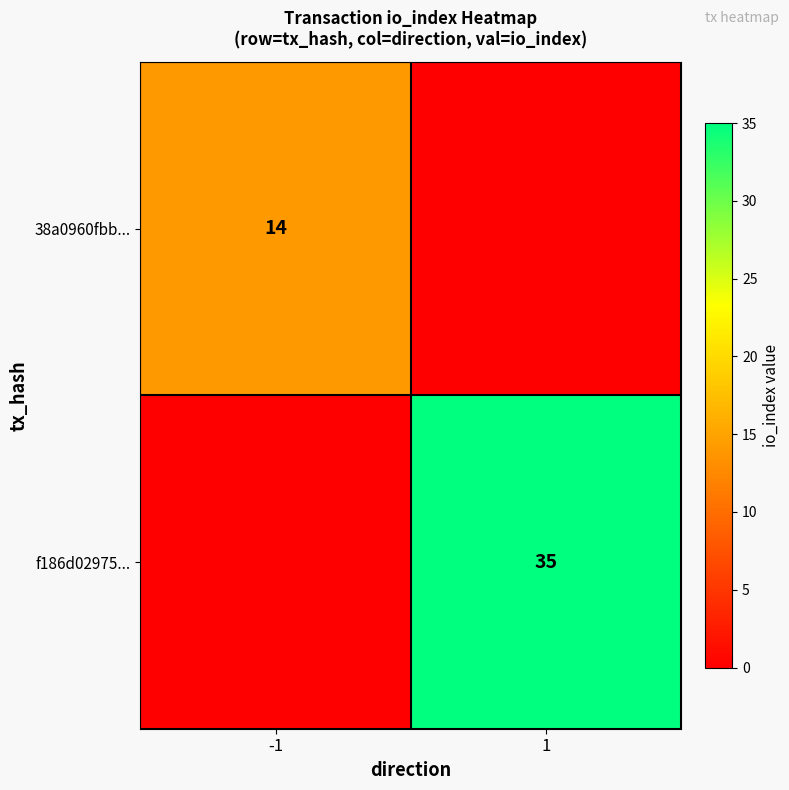

The f186d02975... series shows 35 at 1. True or false?

True